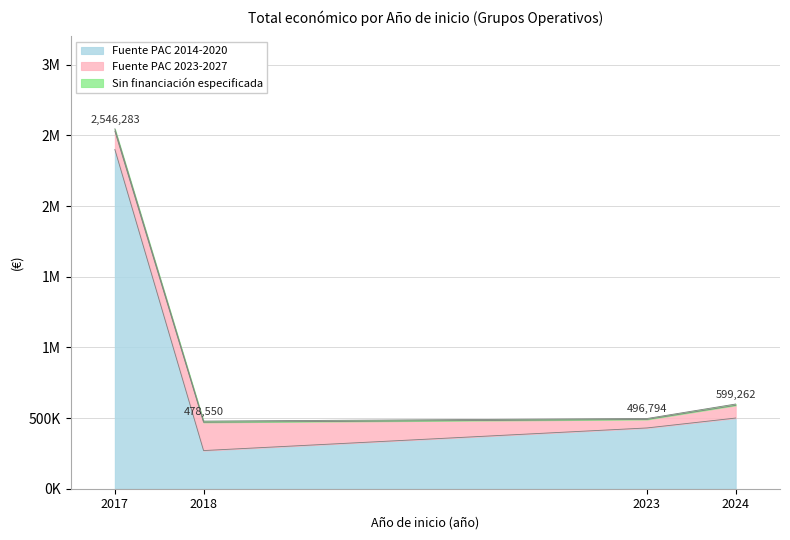

Does the chart display data point markers on the line(s)?

No